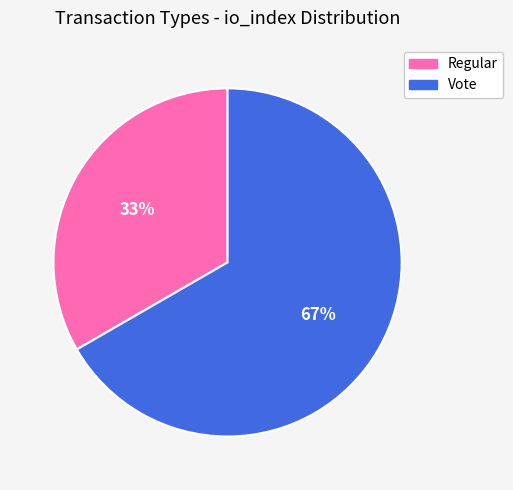

Combined, do Vote and Regular account for over 50%?

Yes